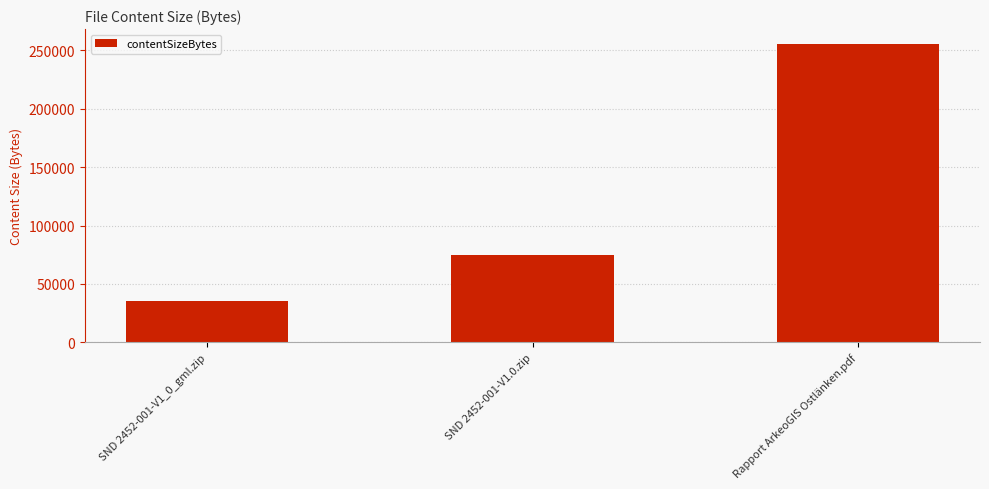

Reading left to right, extract all data points from this chart.

SND 2452-001-V1_0_gml.zip=35128	SND 2452-001-V1.0.zip=75114	Rapport ArkeoGIS Ostlänken.pdf=255400